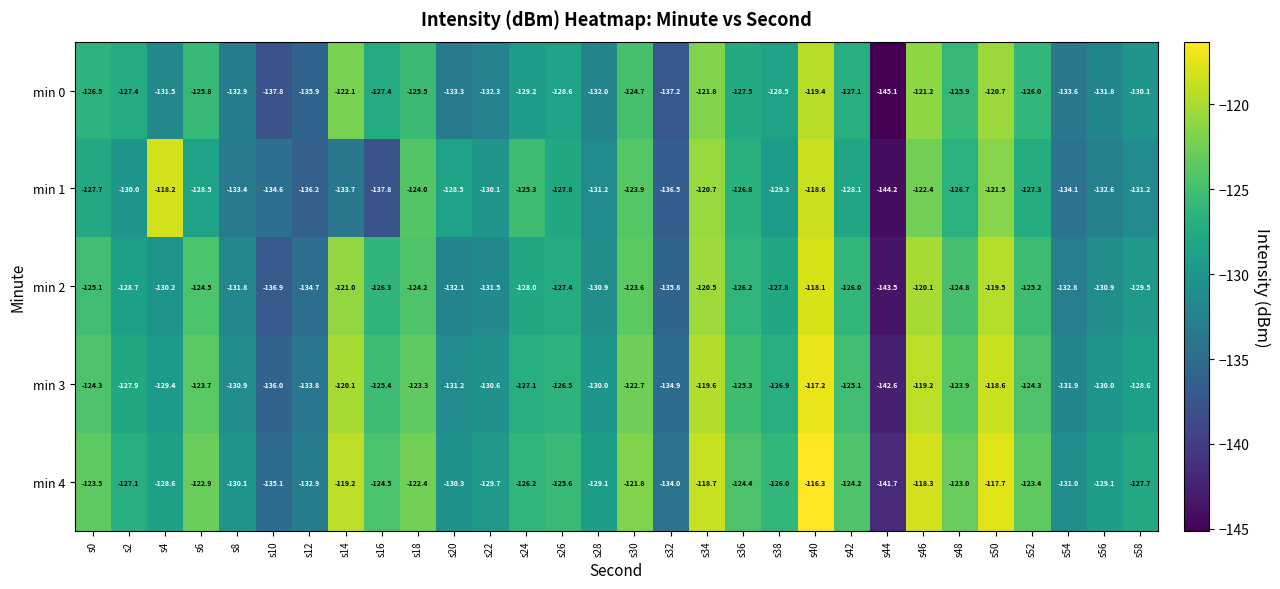

Rank the series at s14 from highest to lowest value.

min 4, min 3, min 2, min 0, min 1